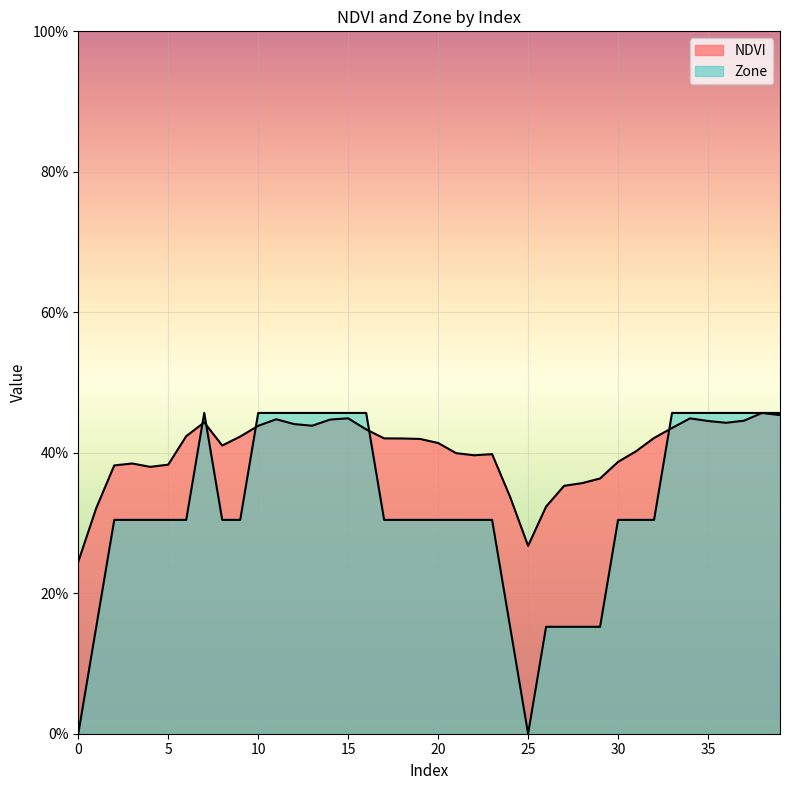

How many interior local valleys does the Zone series have?

1